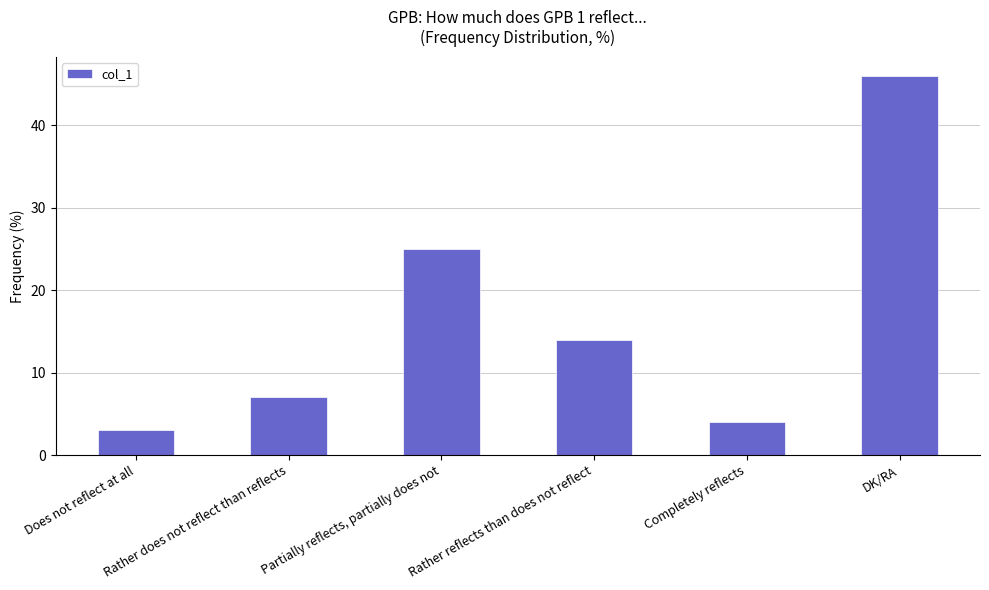

What is the smallest value displayed?

3